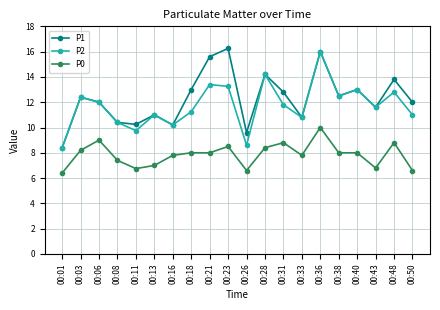

At which category does P0 reach its first local valley?

00:11